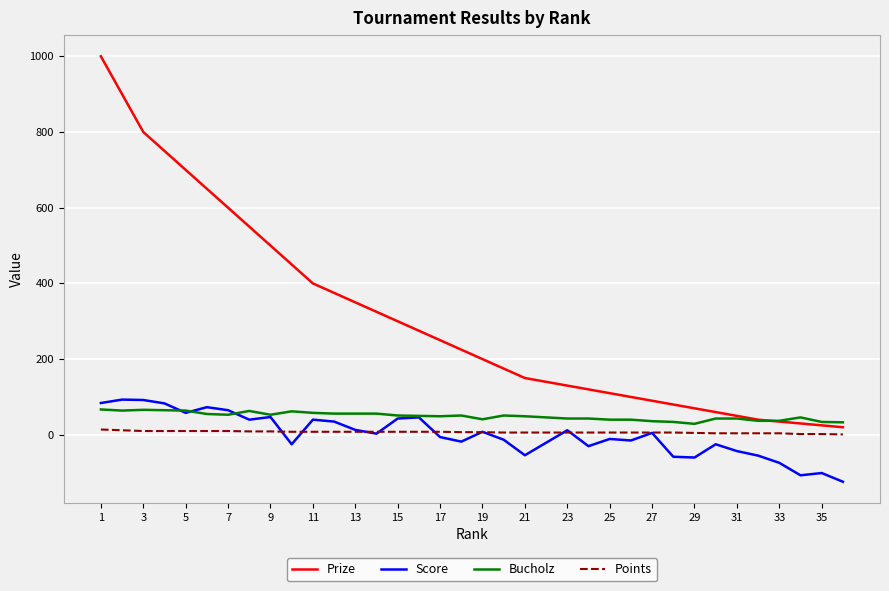

What is the maximum value for Prize?

1000